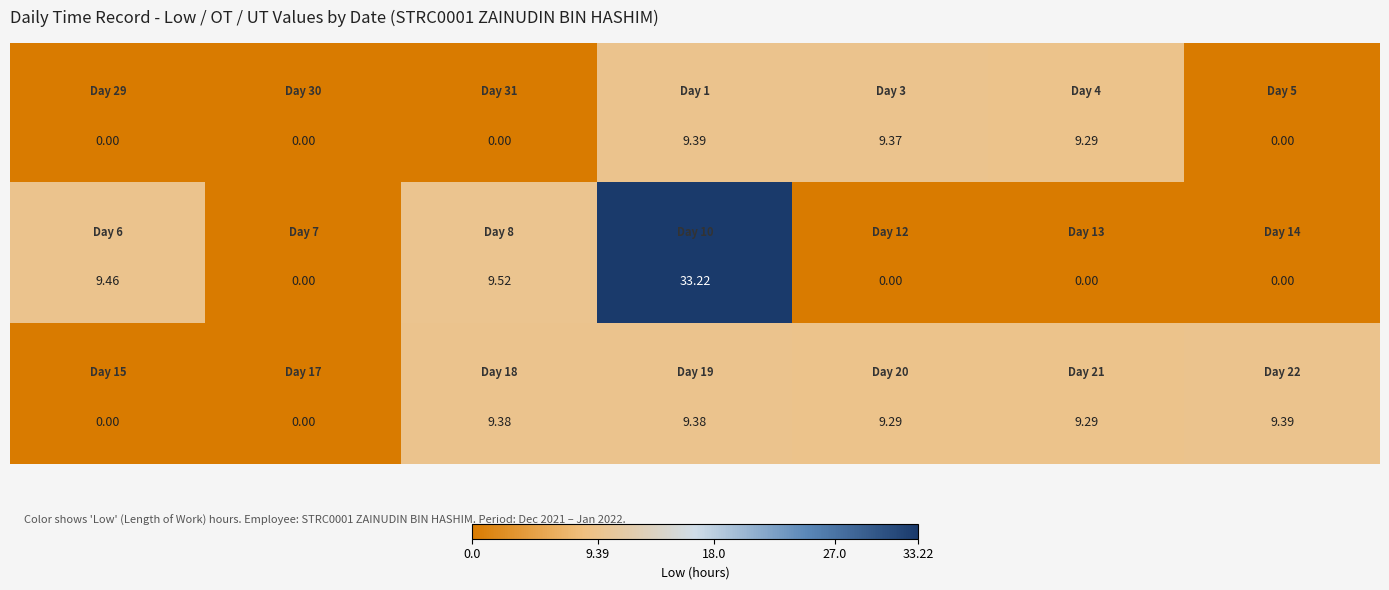

How many categories are shown in the chart?

7